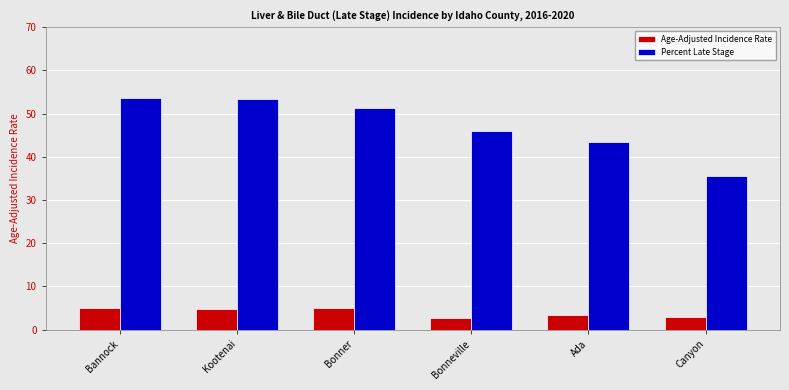

What is the label of the 2nd bar from the left?

Kootenai